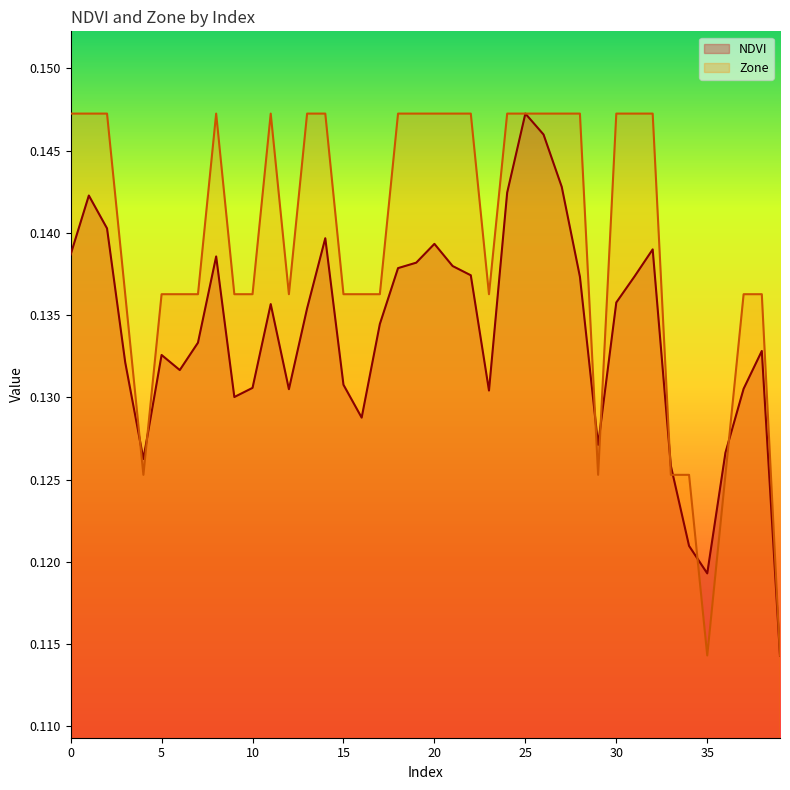

Rank the series at 0 from highest to lowest value.

Zone, NDVI